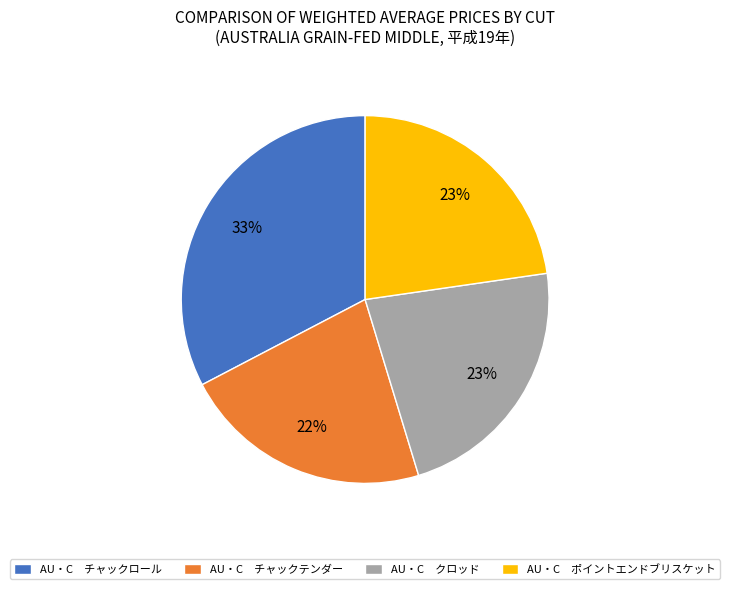

To the nearest percent, what portion does AU・C チャックロール represent?

33%